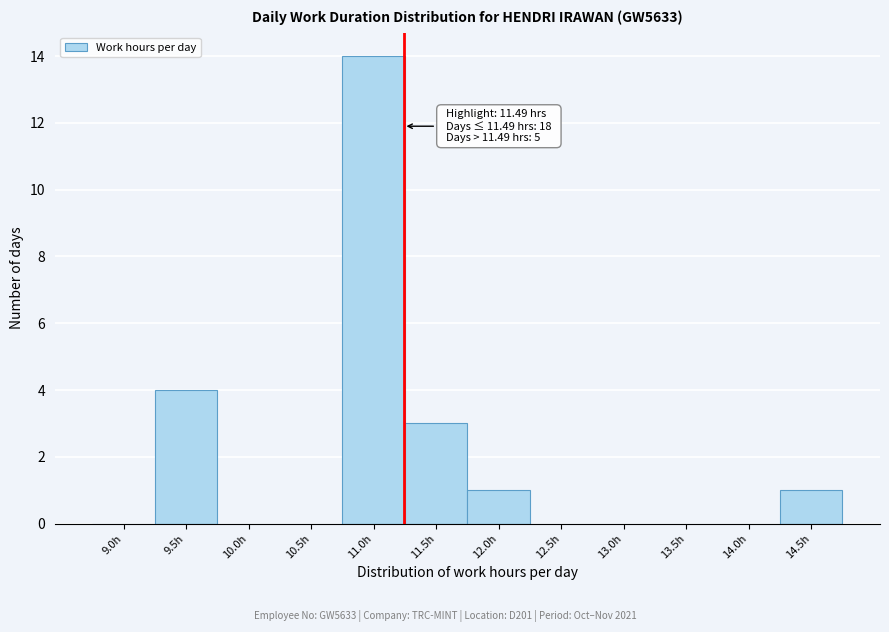

Reading left to right, list all the values displayed in this chart.

9.0h=0	9.5h=4	10.0h=0	10.5h=0	11.0h=14	11.5h=3	12.0h=1	12.5h=0	13.0h=0	13.5h=0	14.0h=0	14.5h=1